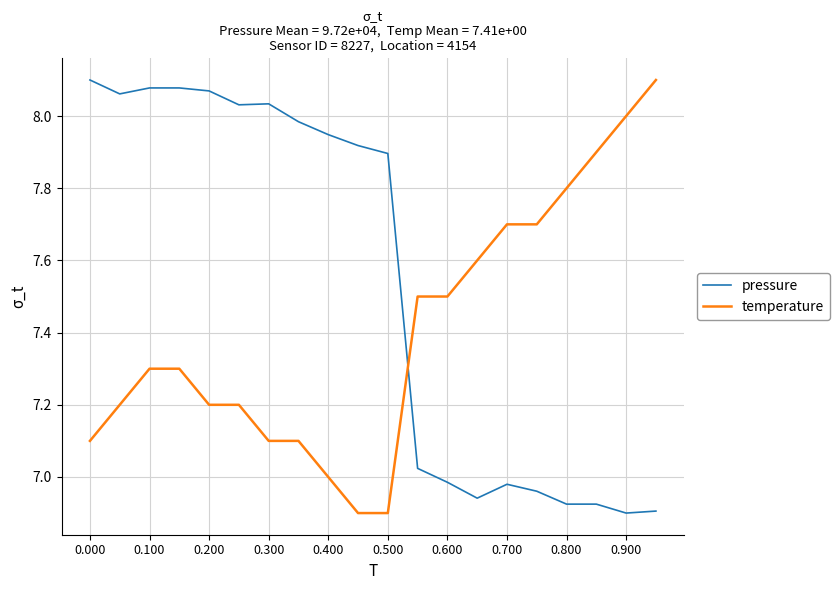

Which series has the largest total across all categories?

pressure